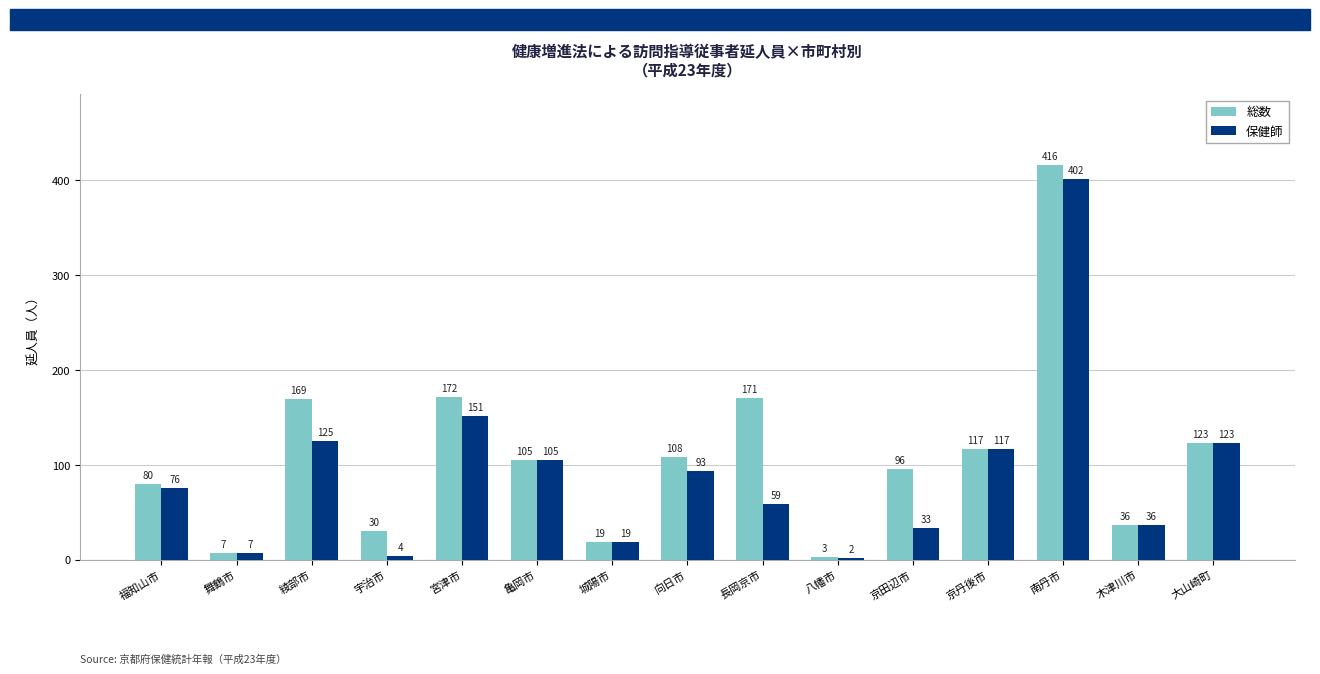

Which category has the highest value in the 保健師 series?

南丹市